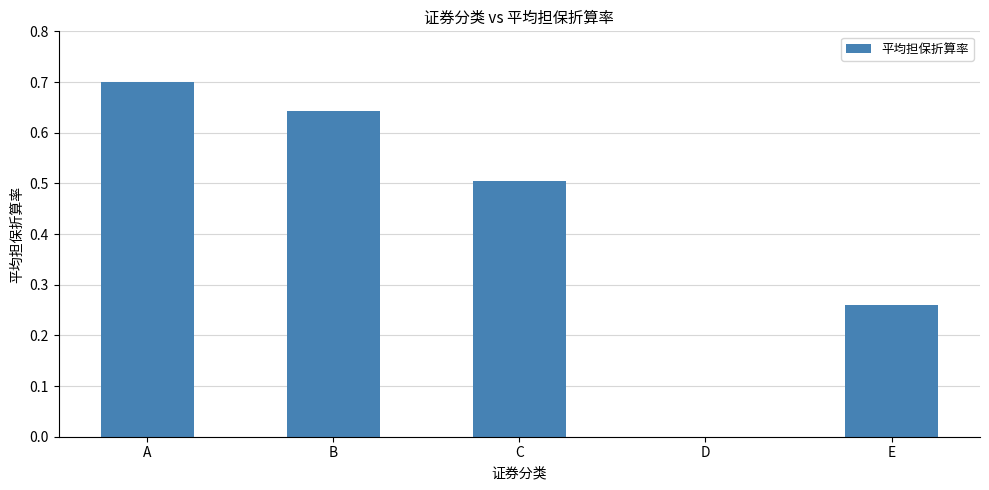

Is it true that the value at B is 0.2?

False